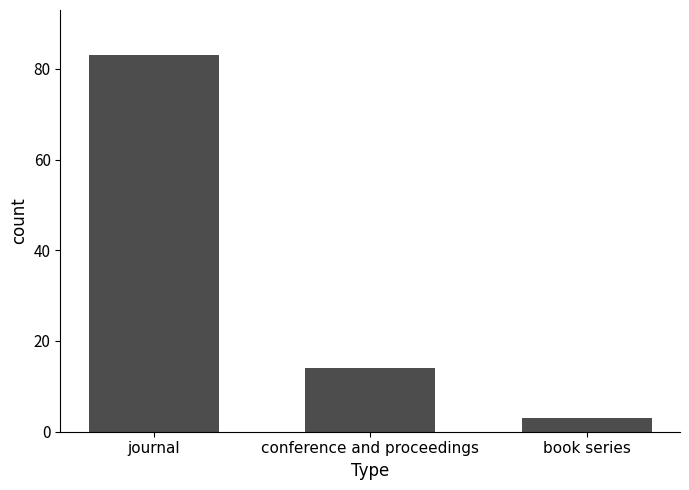

What position from the left is conference and proceedings?

2